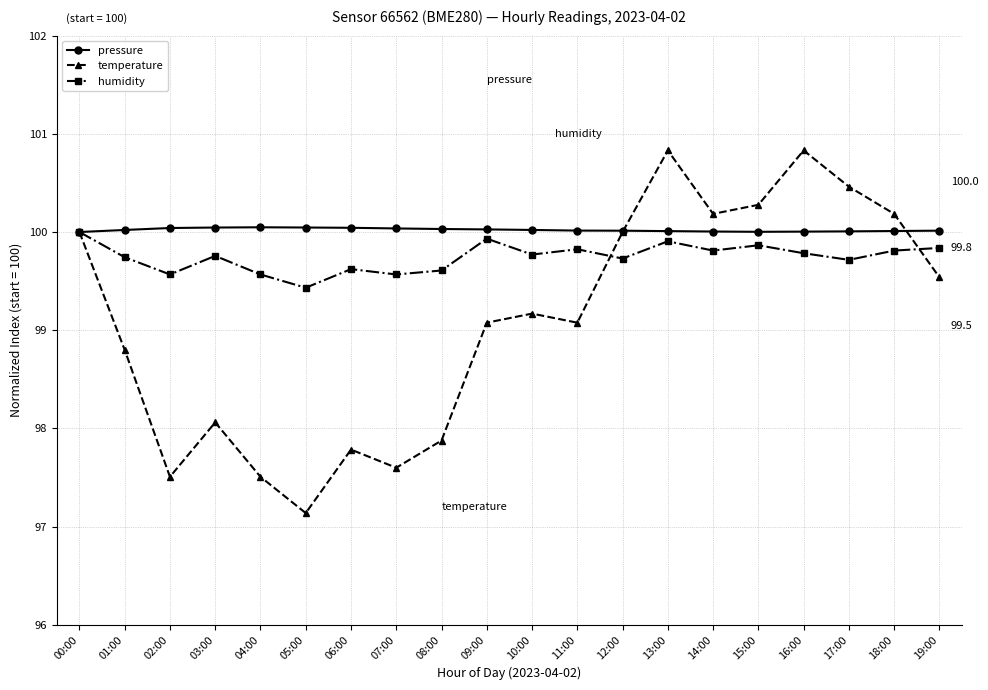

Is this an area chart (filled region under the line)?

No